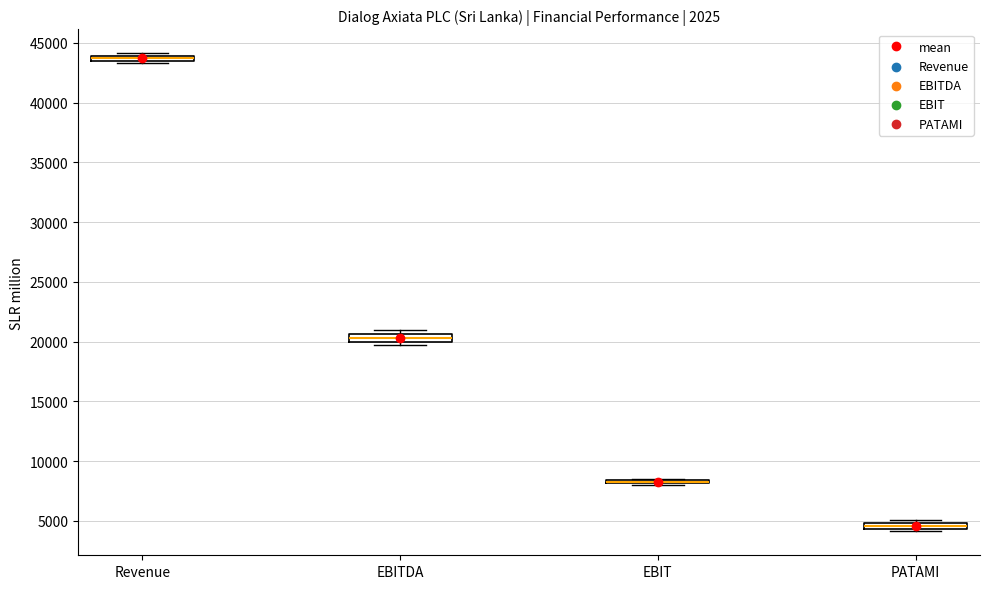

Where is the lower edge of the box for EBITDA on the y-axis? The values are not printed on the chart, so give them approximately, as read against the axis.

20000